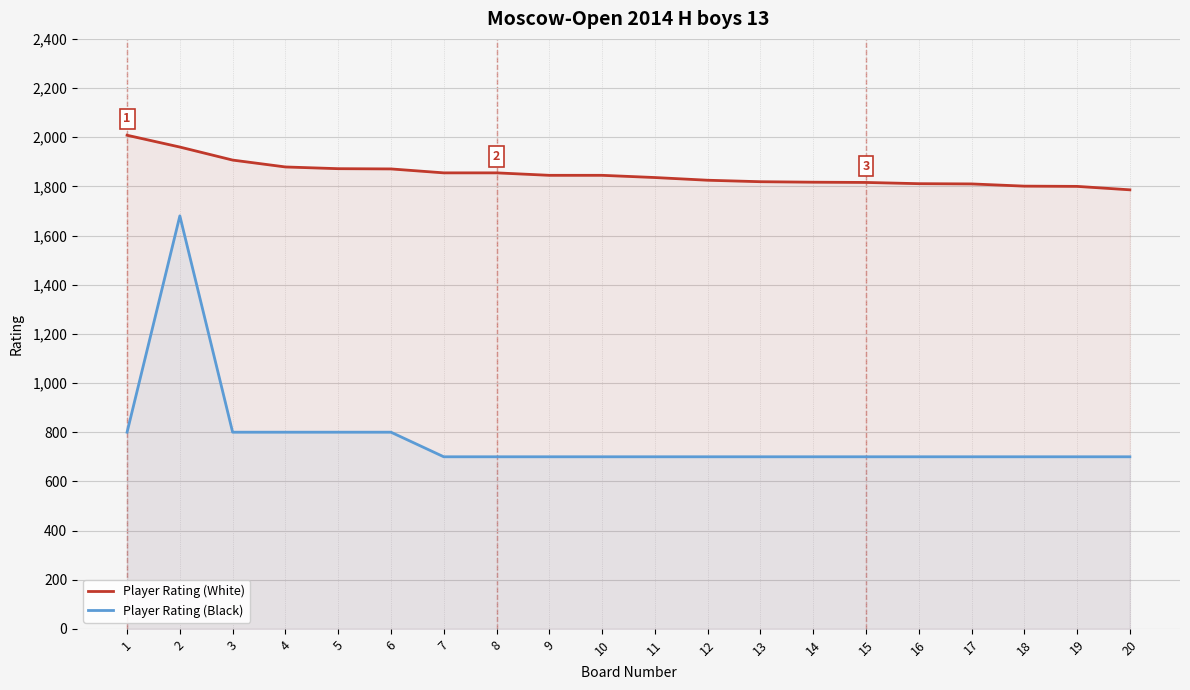

At which label does Player Rating (White) first exceed 1845?

1